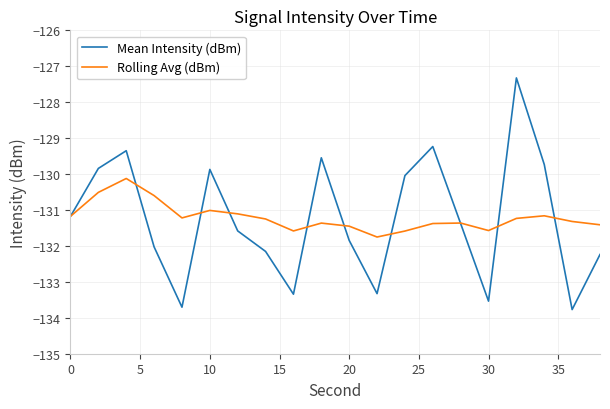

What is the greatest value displayed?

-127.3